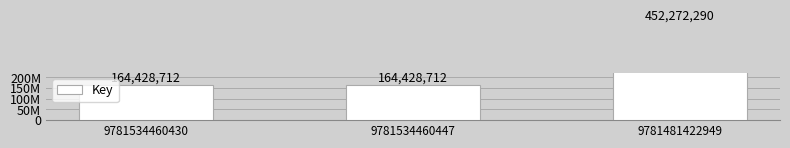

At which label is the value closest to 308350501?

9781534460430